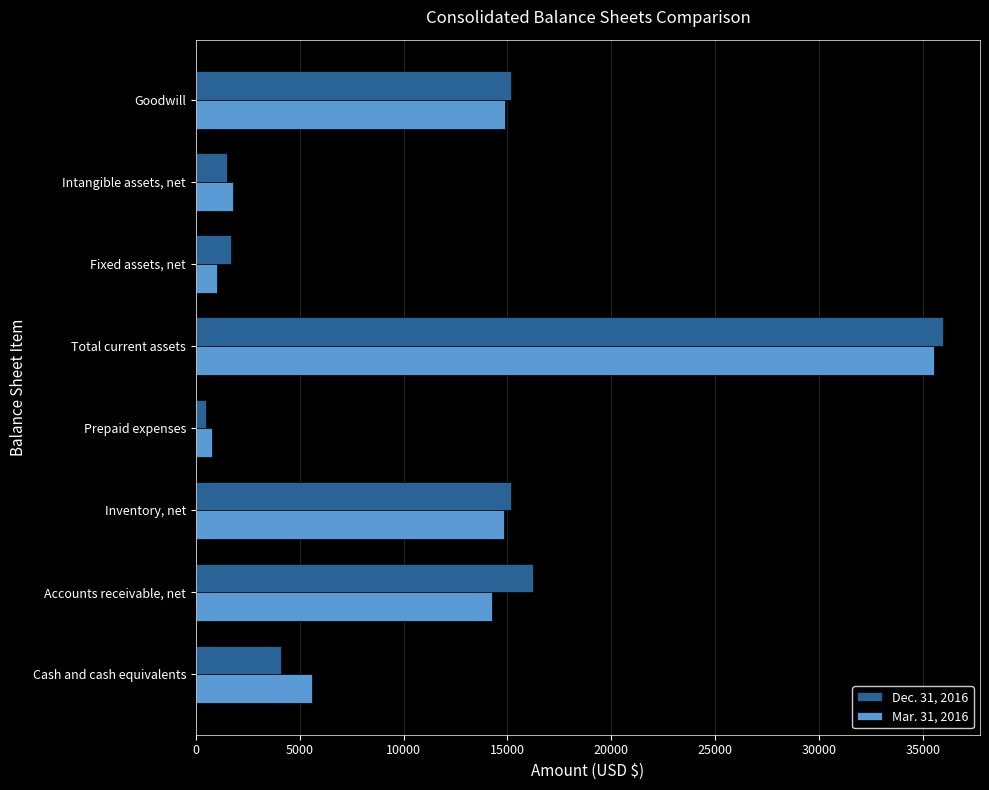

Rank the series by their maximum value, from lowest to highest.

Mar. 31, 2016, Dec. 31, 2016